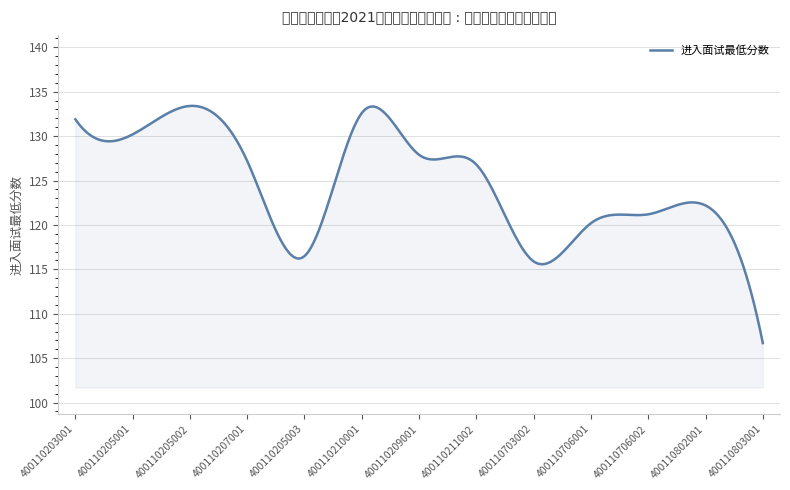

What is the minimum value shown in the chart?

106.7